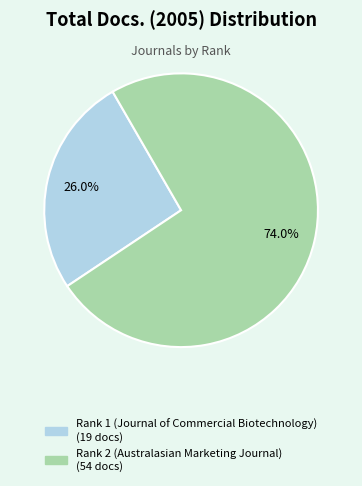

Combined, do Rank 1 (Journal of Commercial Biotechnology) and Rank 2 (Australasian Marketing Journal) account for over 50%?

Yes